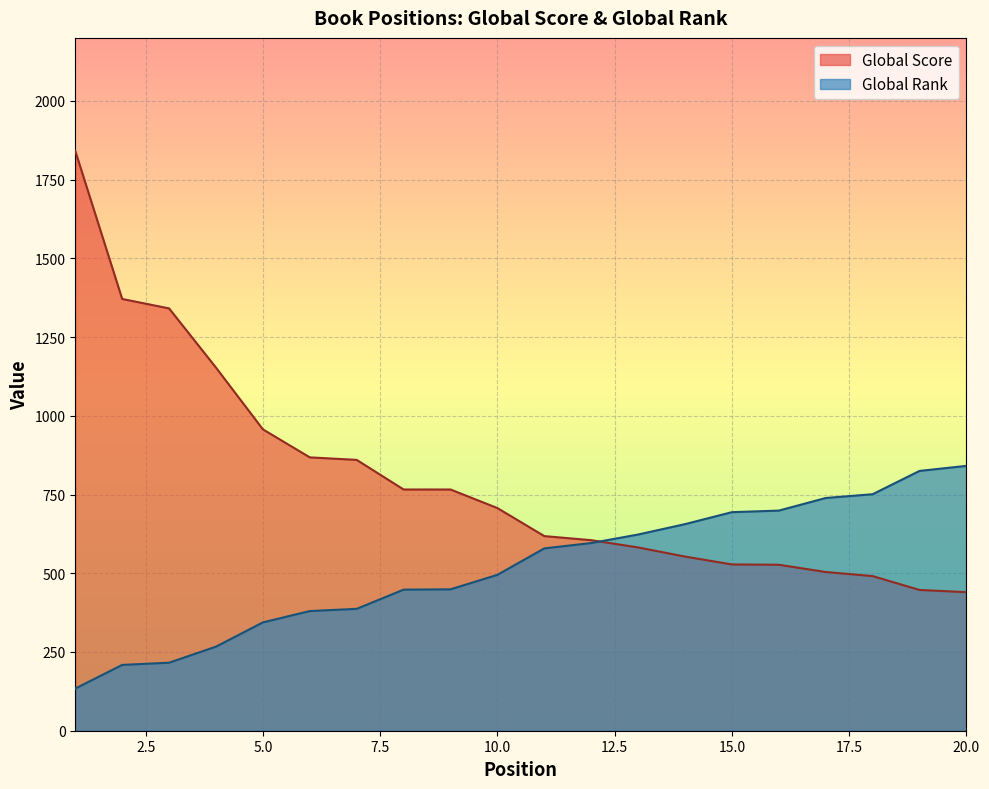

True or false: Global Rank and Global Score cross at least once.

True